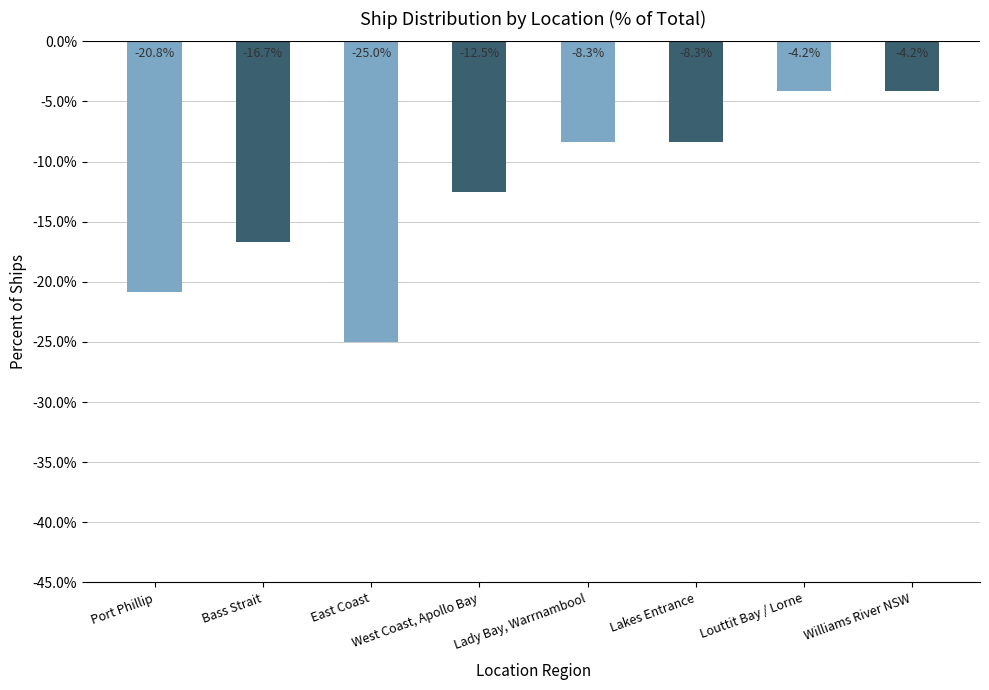

What is the difference between the second highest and second lowest values?

16.7